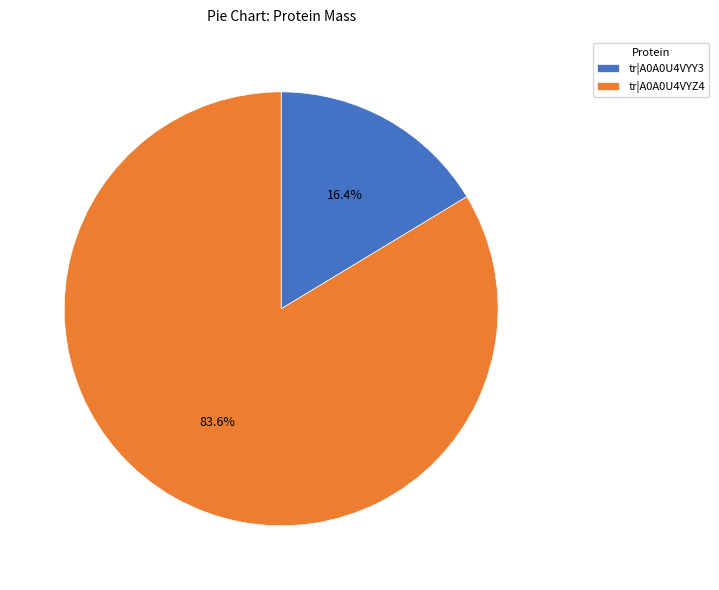

Which slice represents more than half of the pie?

tr|A0A0U4VYZ4